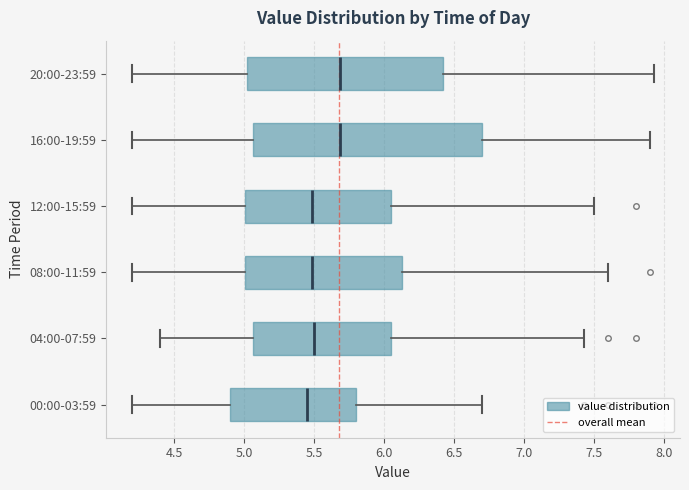

Where is the right edge of the box for 20:00-23:59 on the x-axis? The values are not printed on the chart, so give them approximately, as read against the axis.

6.45